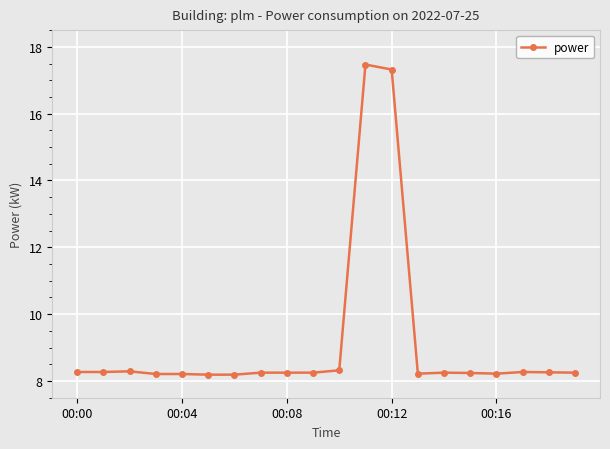

What is the difference between the second highest and minimum values?

9.1